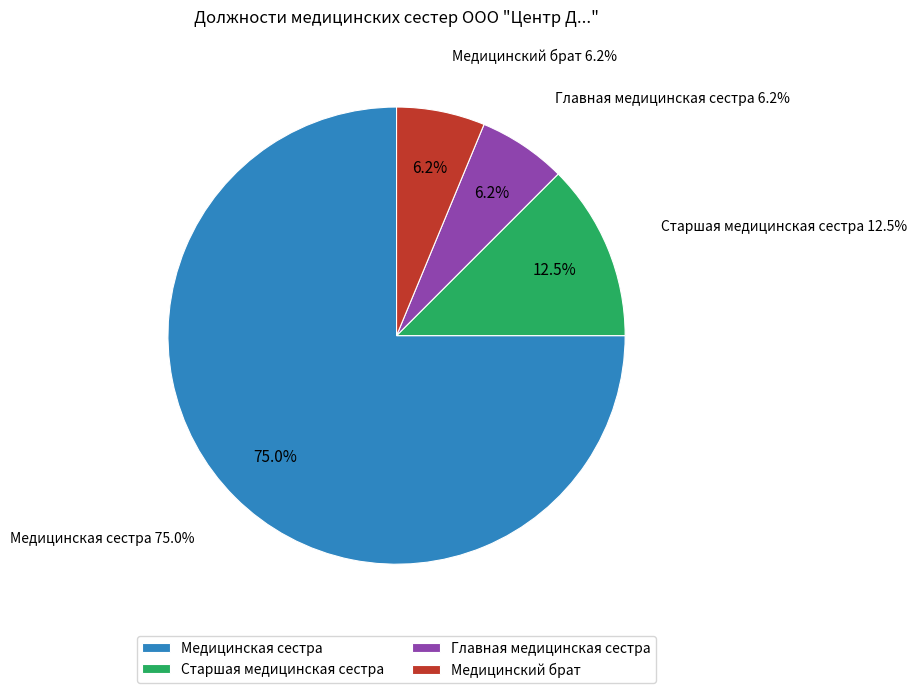

How many slices are in this pie chart?

4